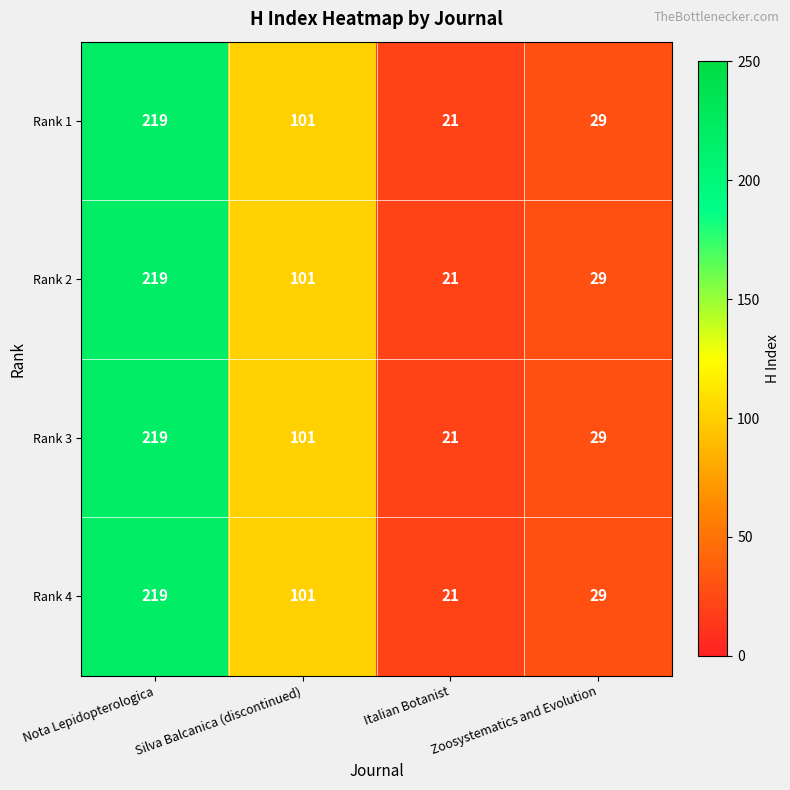

At which label does Rank 1 first exceed 101?

Nota Lepidopterologica